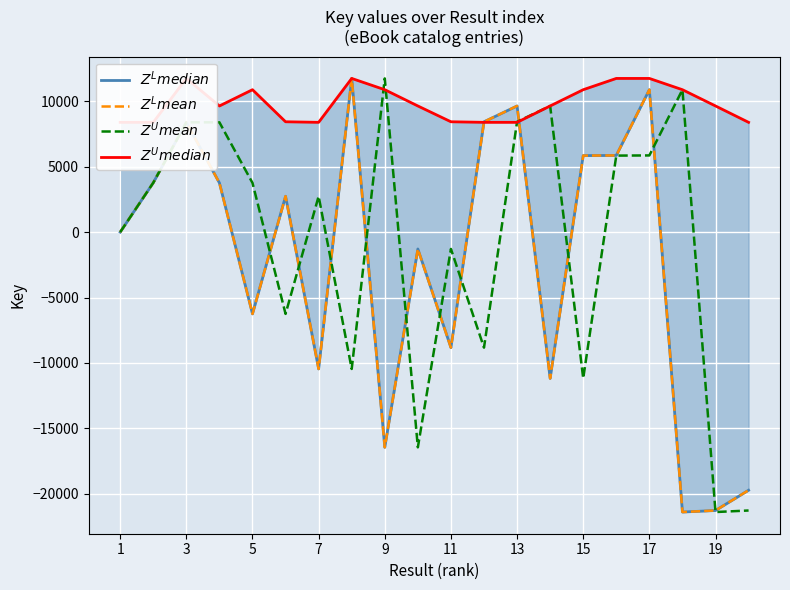

What is the spread (max minus min) of values at 3?

4618